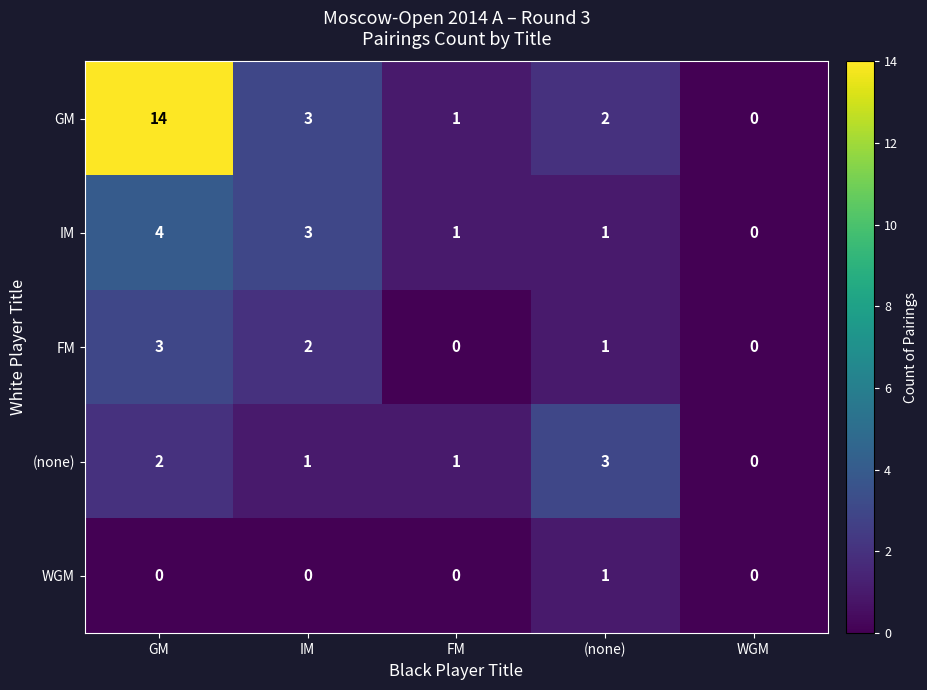

What is the sum of the GM values at IM and WGM?

3